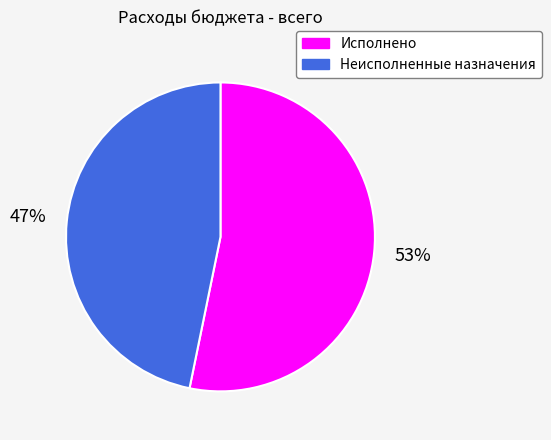

Do Неисполненные назначения and Исполнено together represent more than half of the pie?

Yes